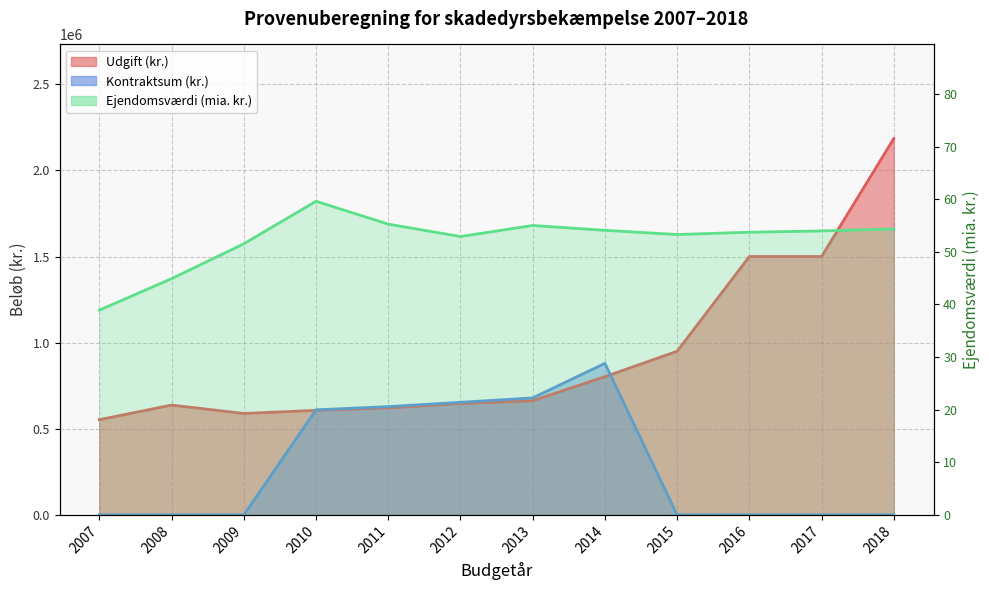

Is the value of Ejendomsværdi (mio.) at 2008 greater than the value of Udgift (kr.) at 2009?

No